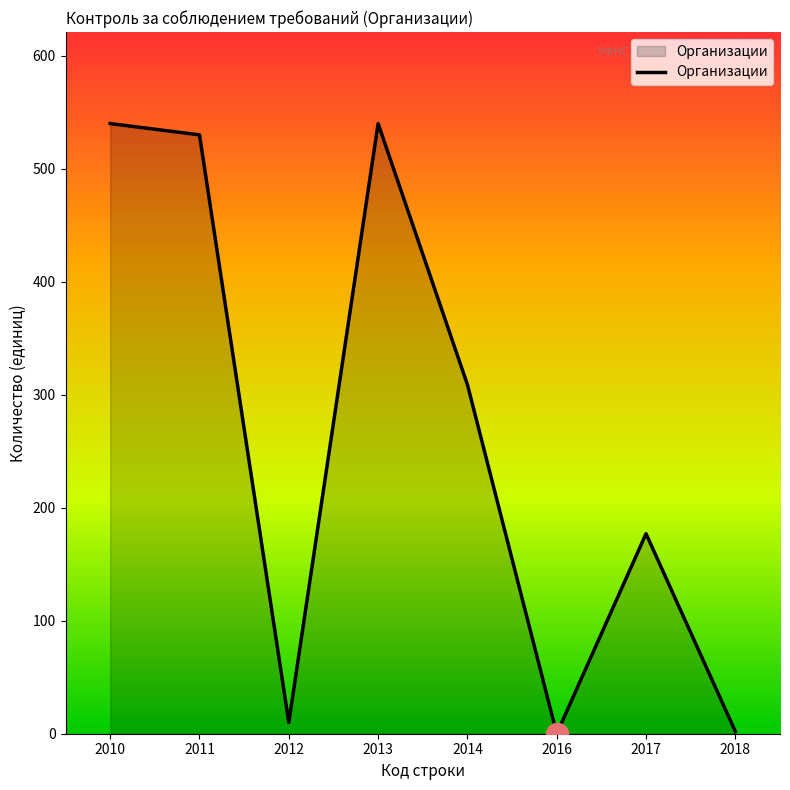

The value at 2014 is 309. True or false?

True